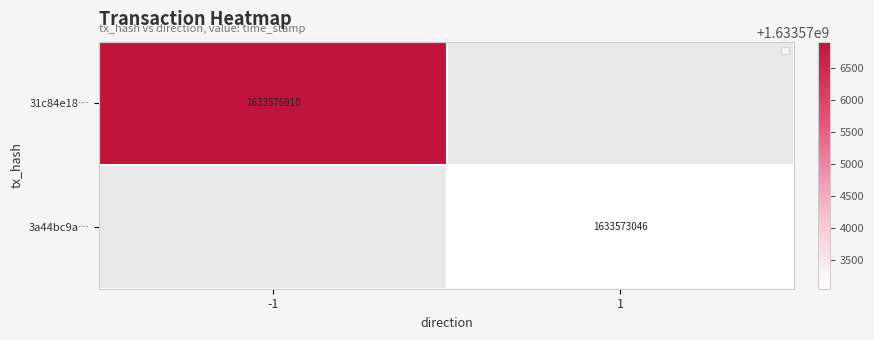

The value of 3a44bc9a… at 1 is 911707231. True or false?

False